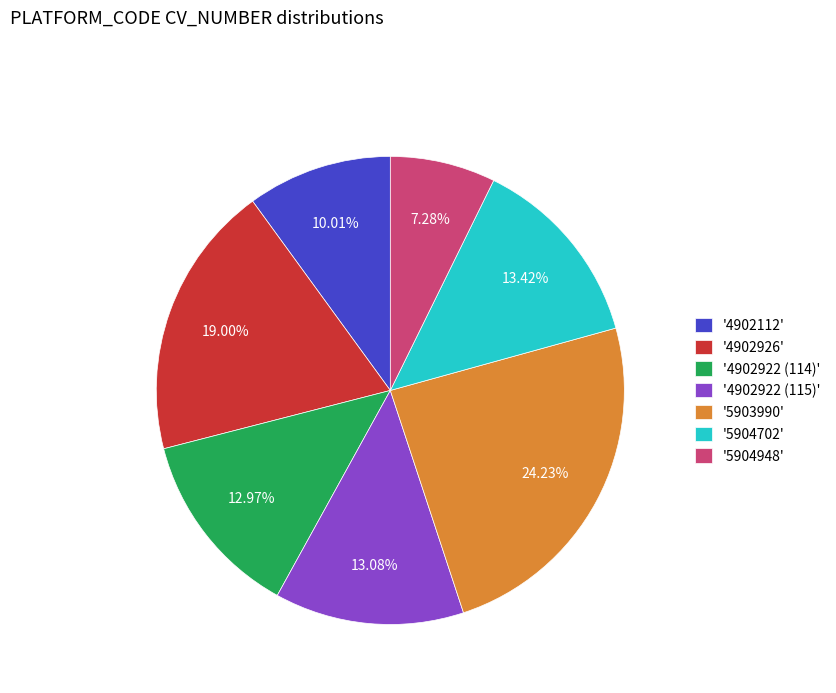

Do '4902922 (115)' and '4902922 (114)' together represent more than half of the pie?

No